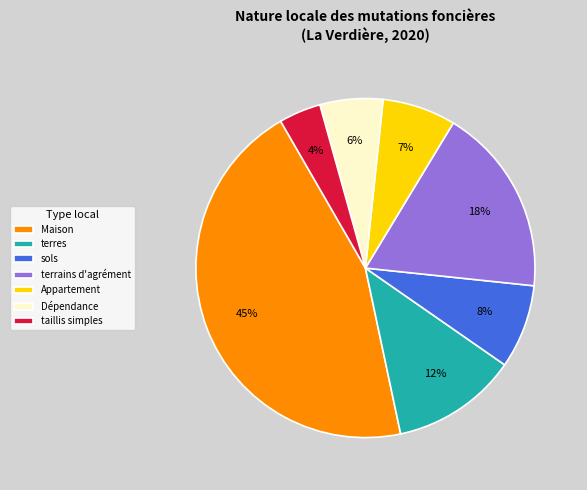

Is it true that terrains d'agrément is 33% of the pie?

False